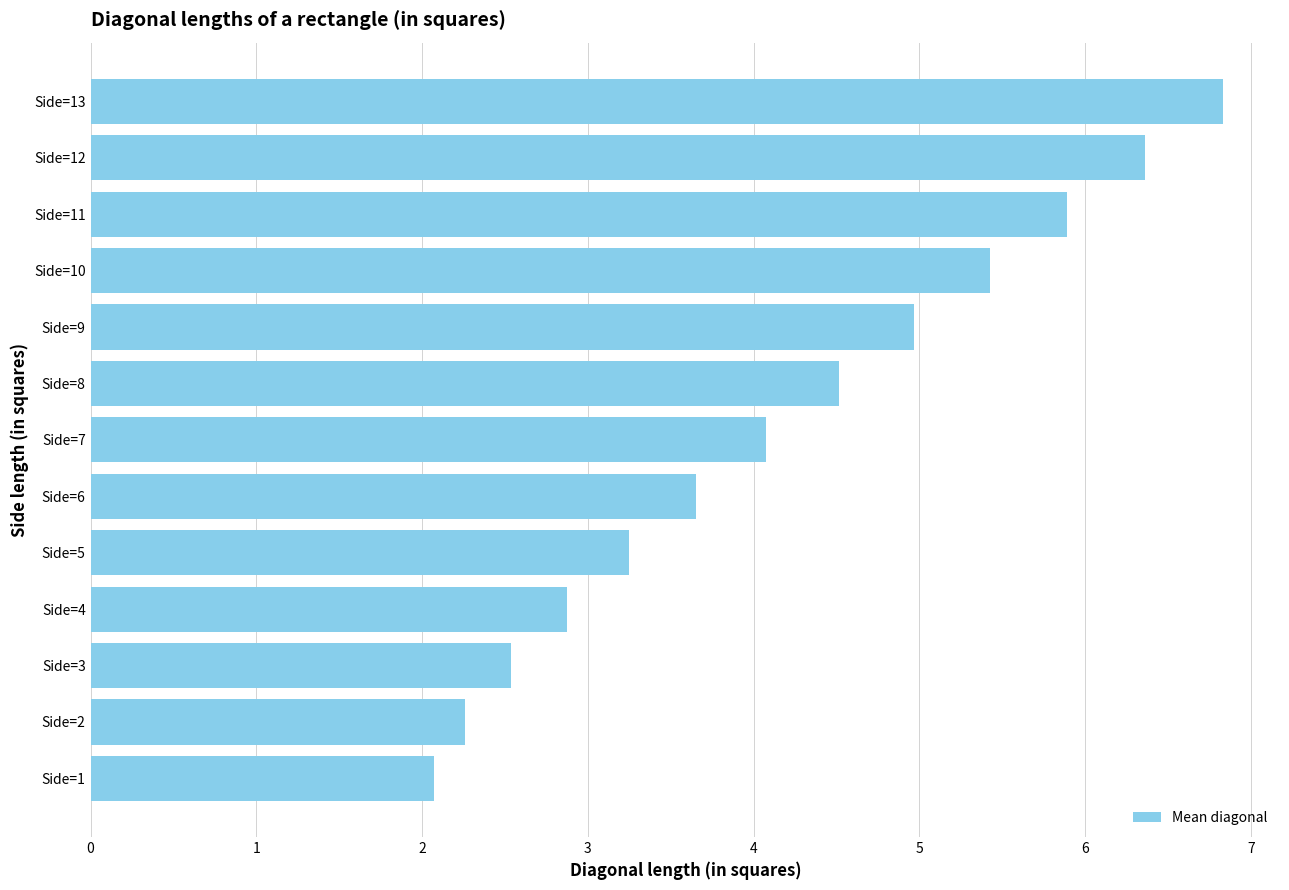

What is the average value?

4.2